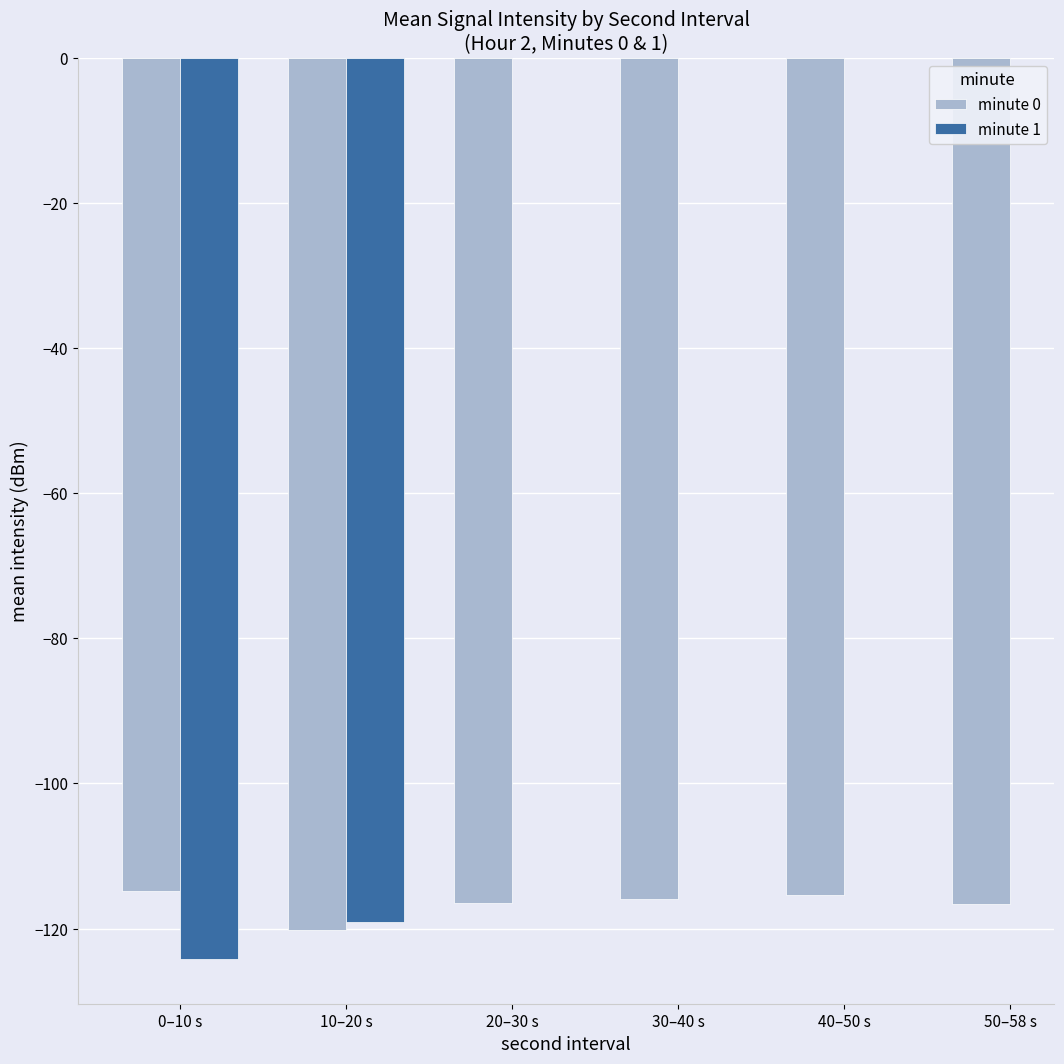

The minute 0 series shows -180.0 at 20–30 s. True or false?

False